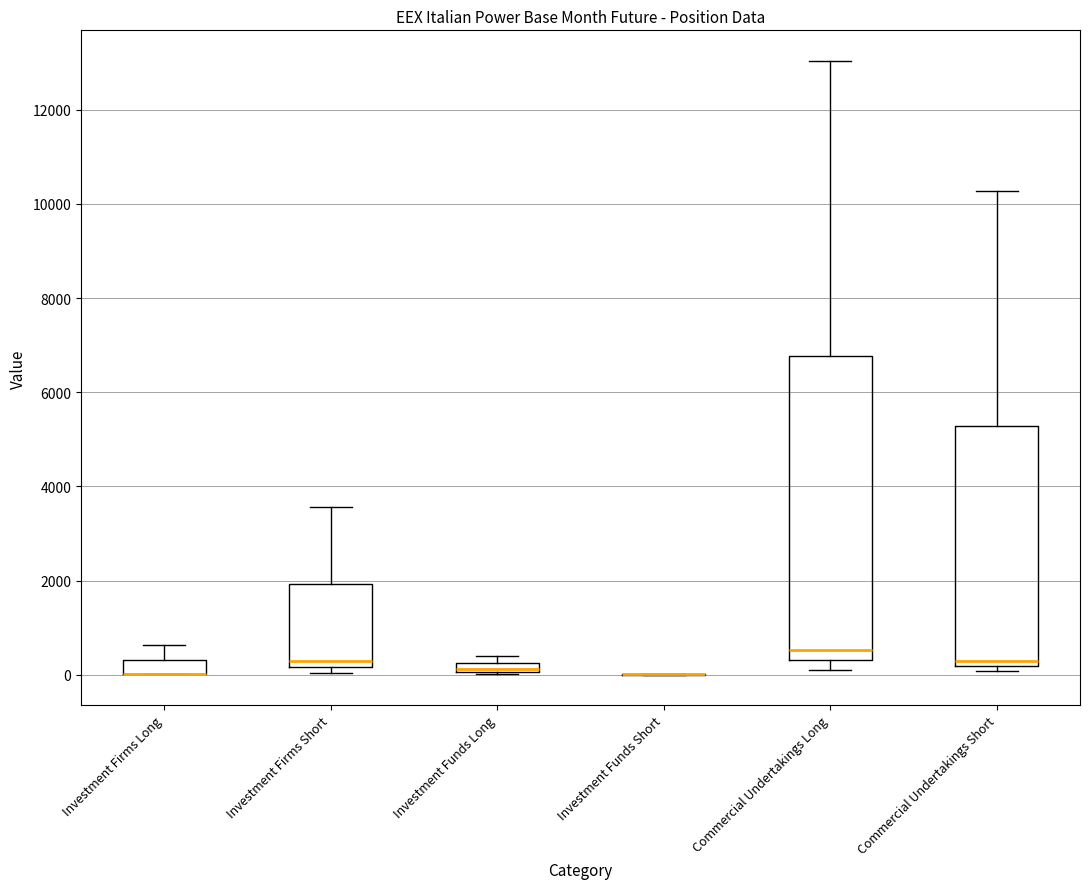

Where does the median line of the box for Commercial Undertakings Long sit on the y-axis? The values are not printed on the chart, so give them approximately, as read against the axis.

600